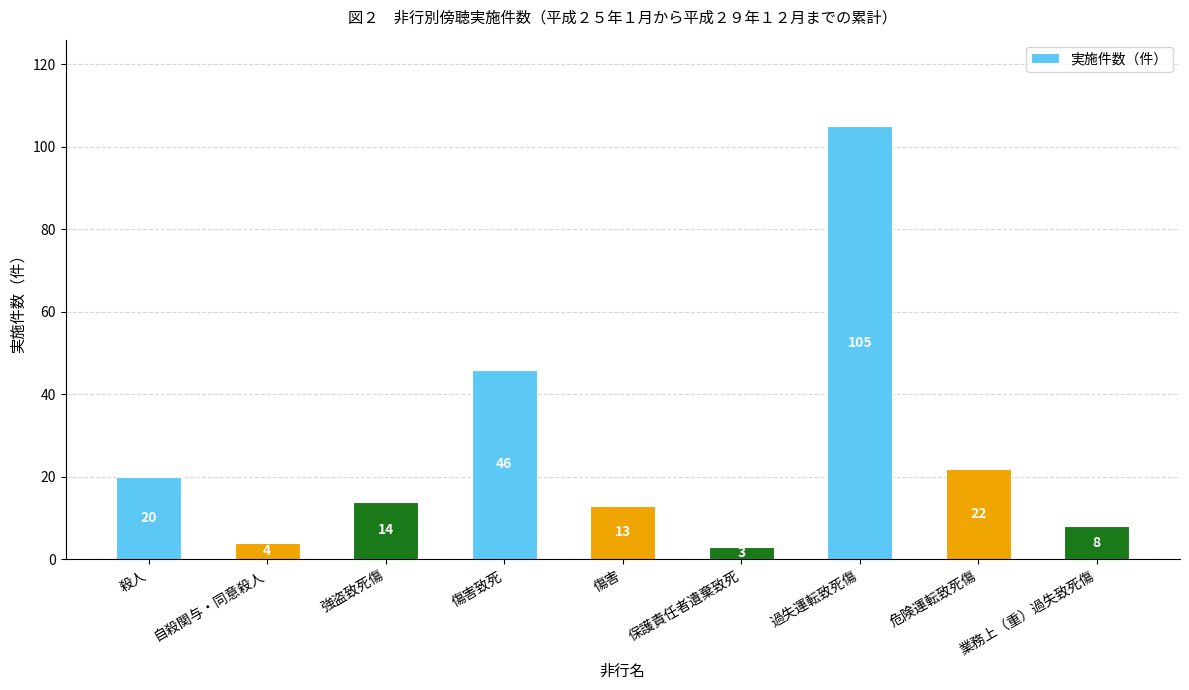

Where does the data first go above 14?

殺人